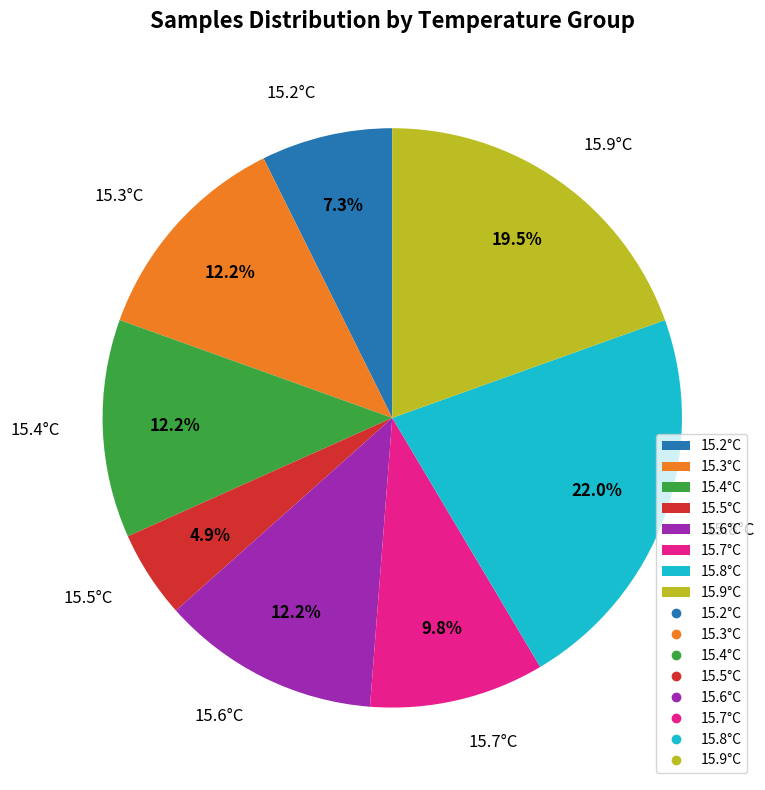

Between 15.5°C and 15.4°C, which is larger?

15.4°C